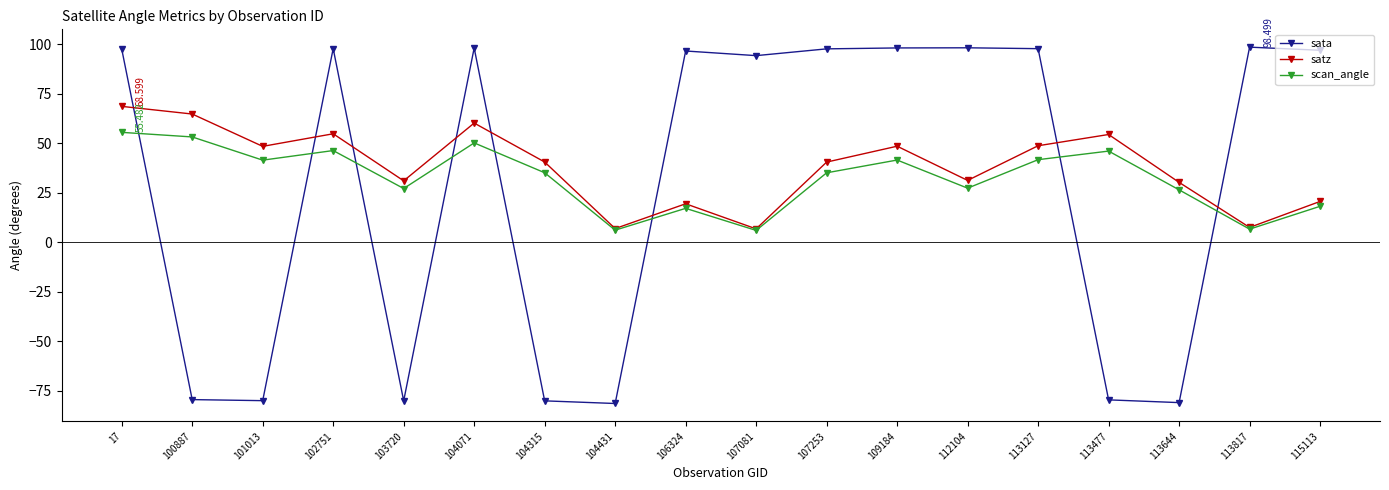

What is the value of the sata point at the 2nd from the left?

-79.5